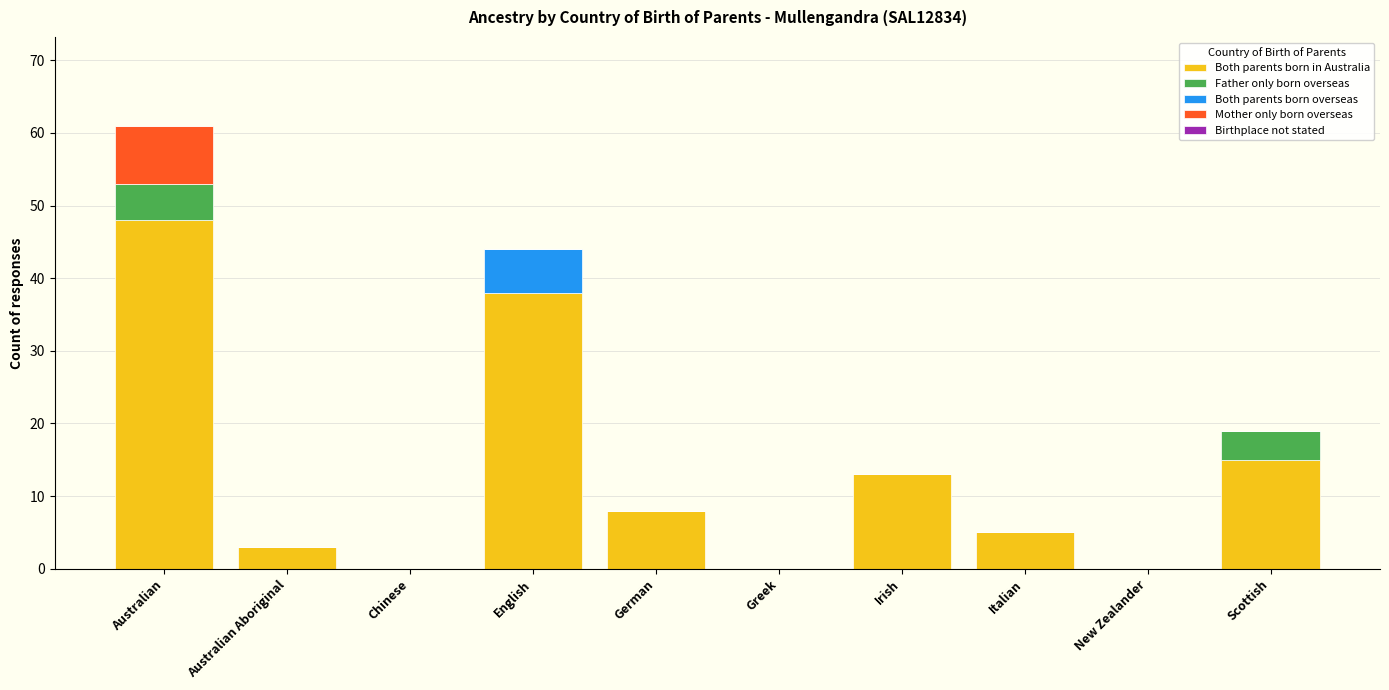

What is the highest value of the Both parents born in Australia series?

48